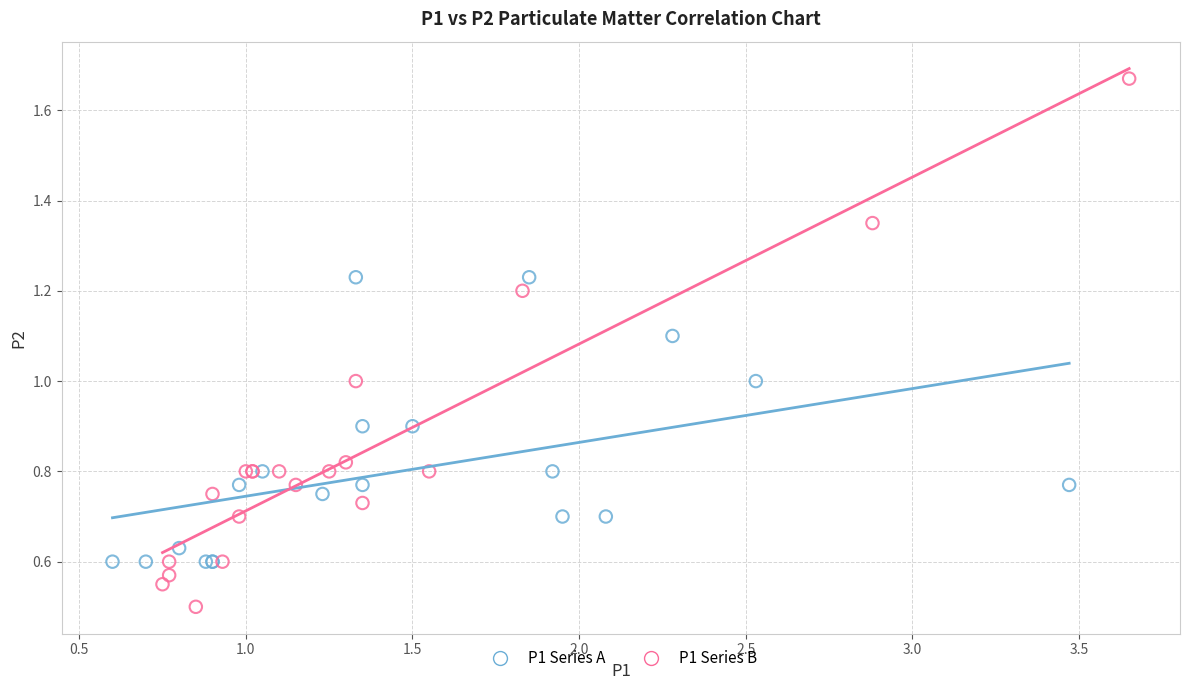

Which series contains the lowest Y value?

P1 Series B